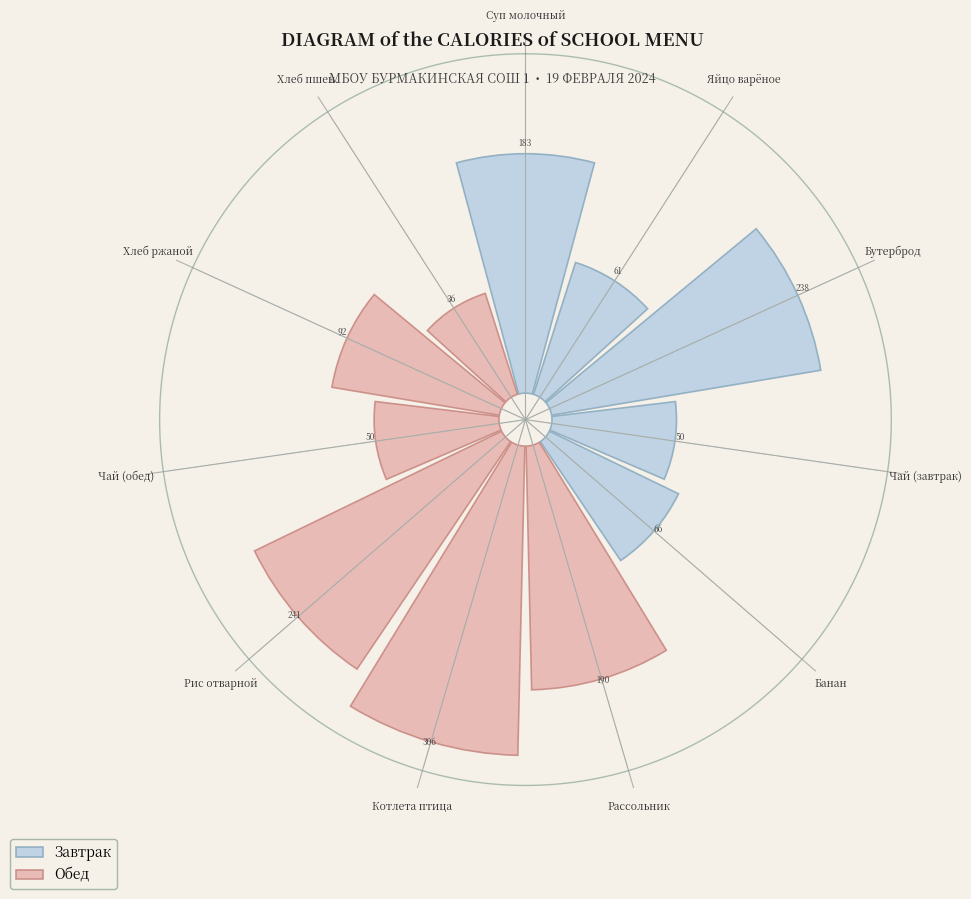

Does any single category account for the majority?

No